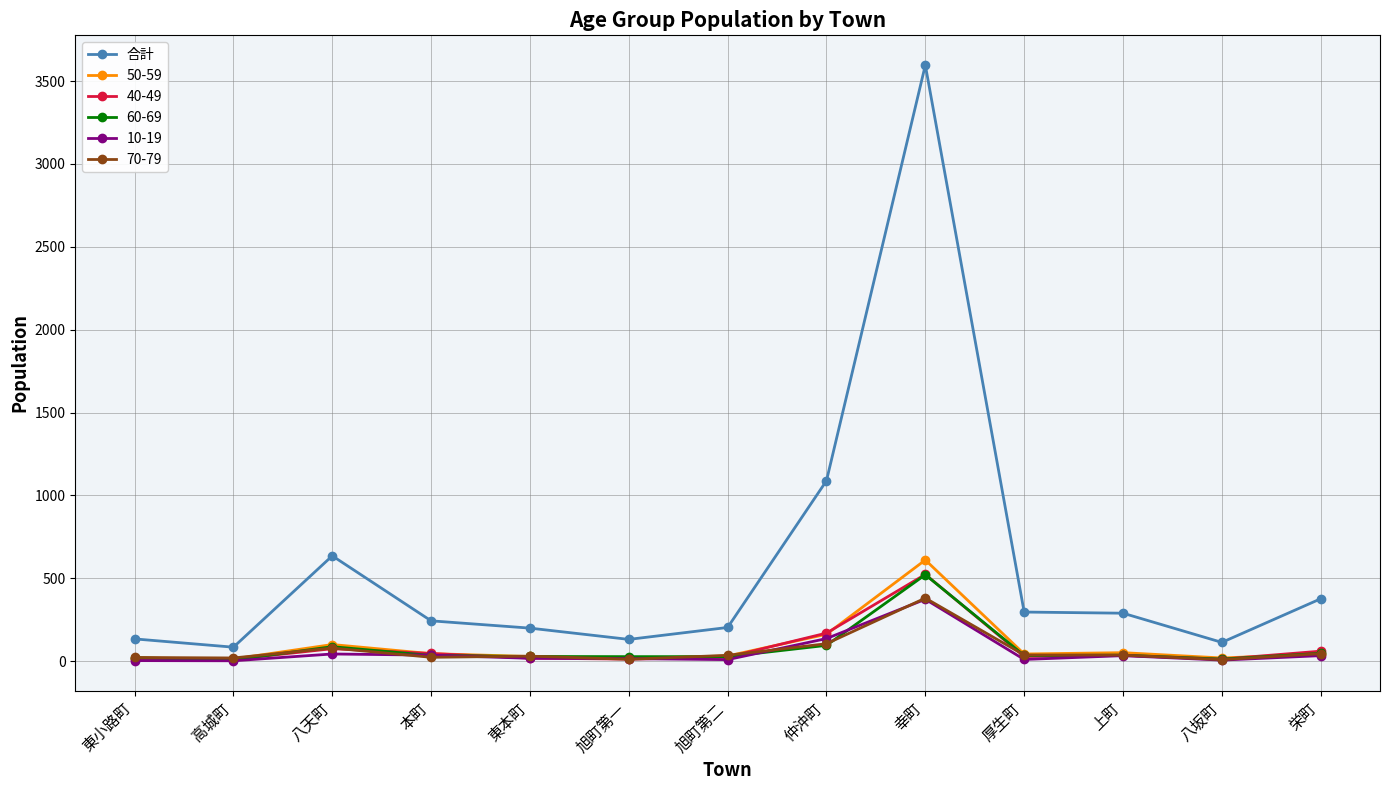

How many series are shown in this chart?

6